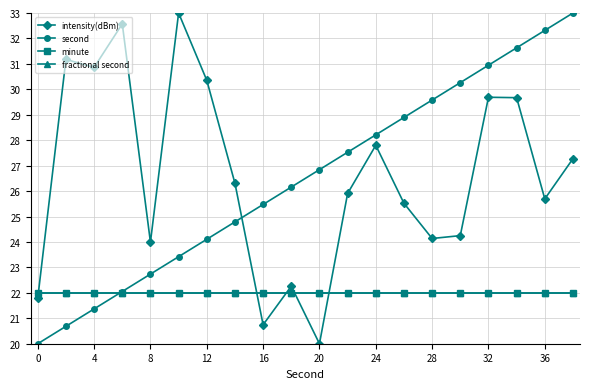

Does the chart display data point markers on the line(s)?

Yes